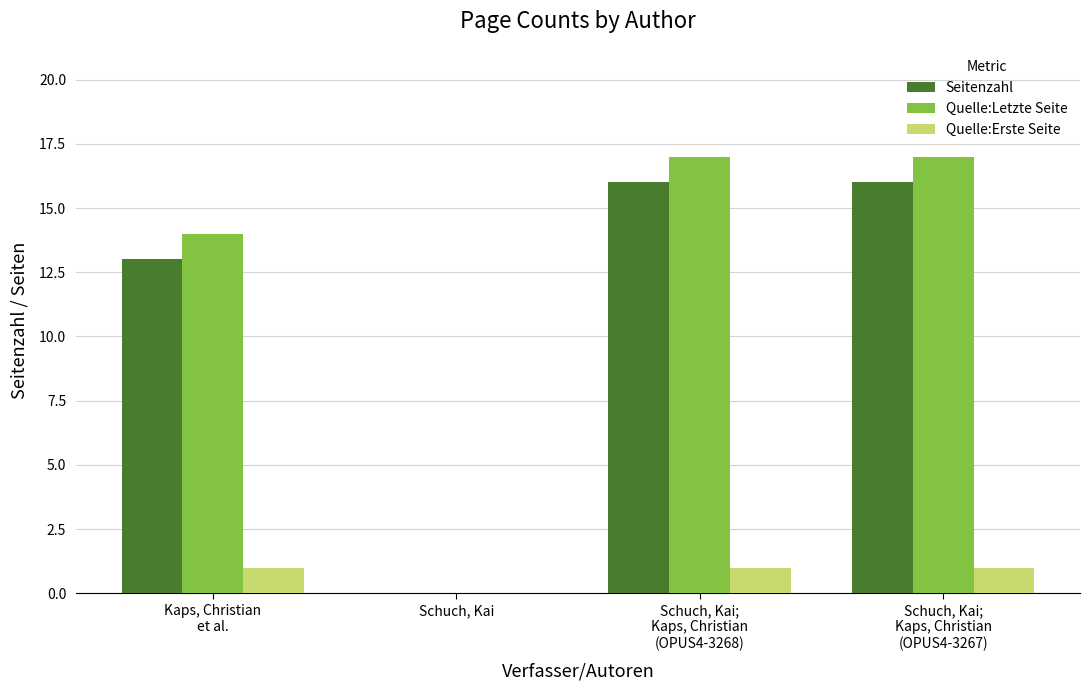

What is the total value across all series at Kaps, Christian
et al.?

28